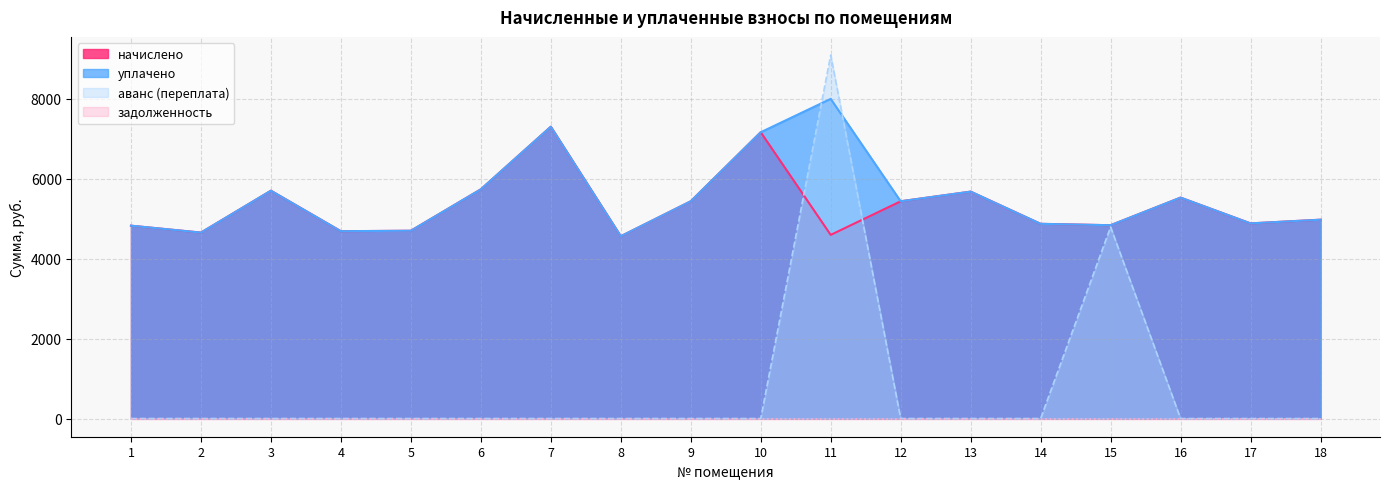

What is the total value across all series at 5?

9400.3